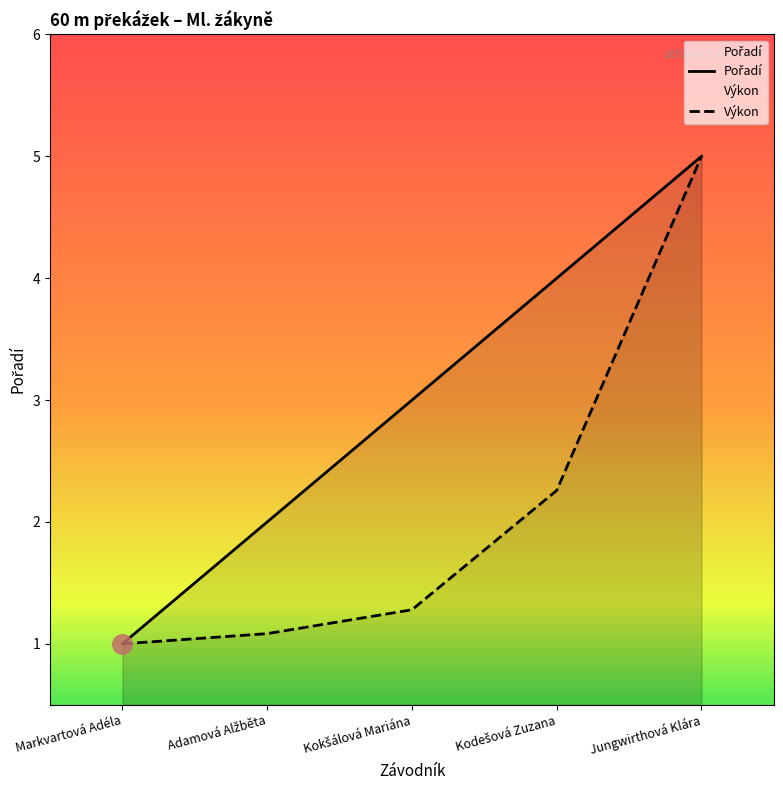

What is the label of the 3rd point from the left?

Kokšálová Mariána